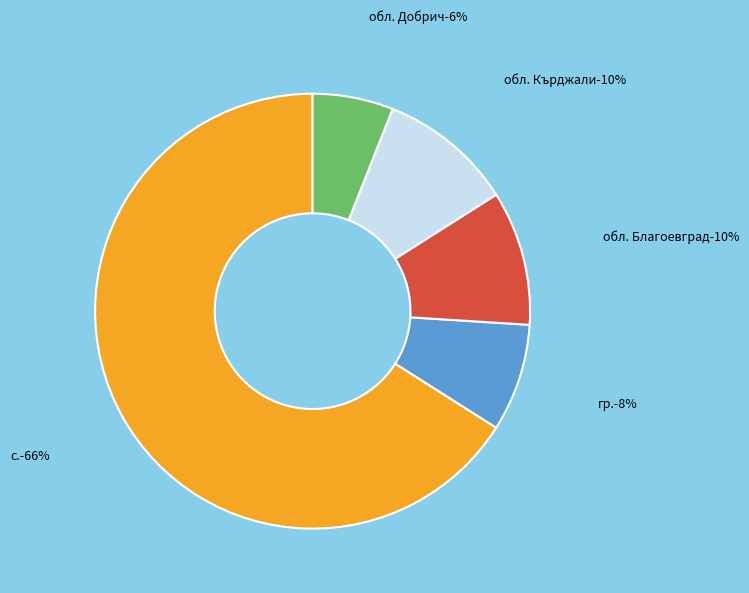

Is обл. Благоевград the majority of the pie?

No